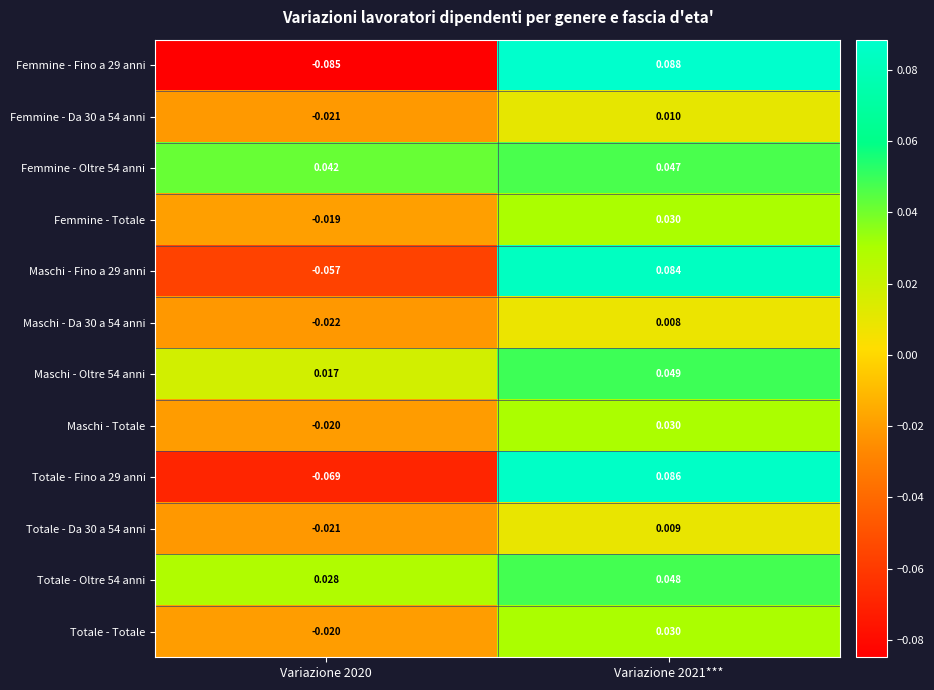

Is the value of Totale - Da 30 a 54 anni at Variazione 2020 greater than the value of Maschi - Totale at Variazione 2021***?

No